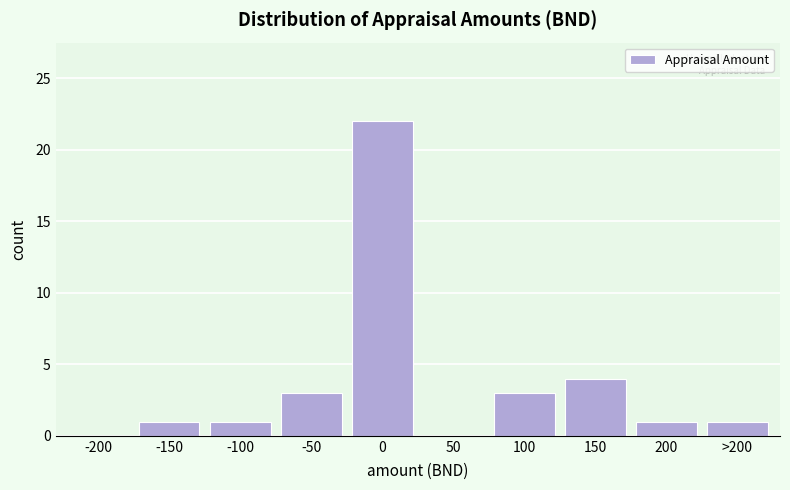

Reading left to right, what are all the values shown in this chart?

-200=0	-150=1	-100=1	-50=3	0=22	50=0	100=3	150=4	200=1	>200=1